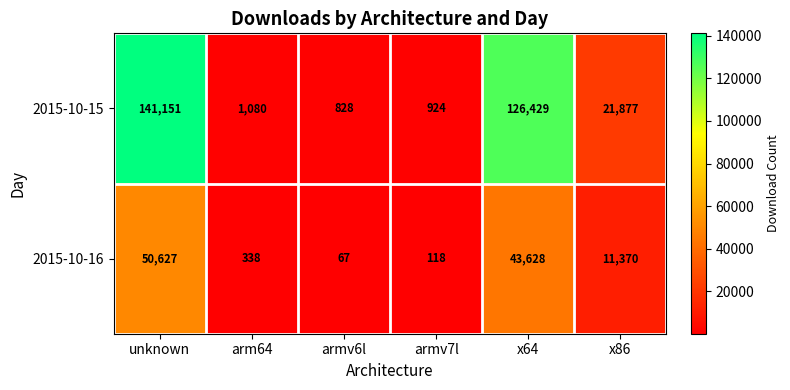

Which series has the largest total across all categories?

2015-10-15